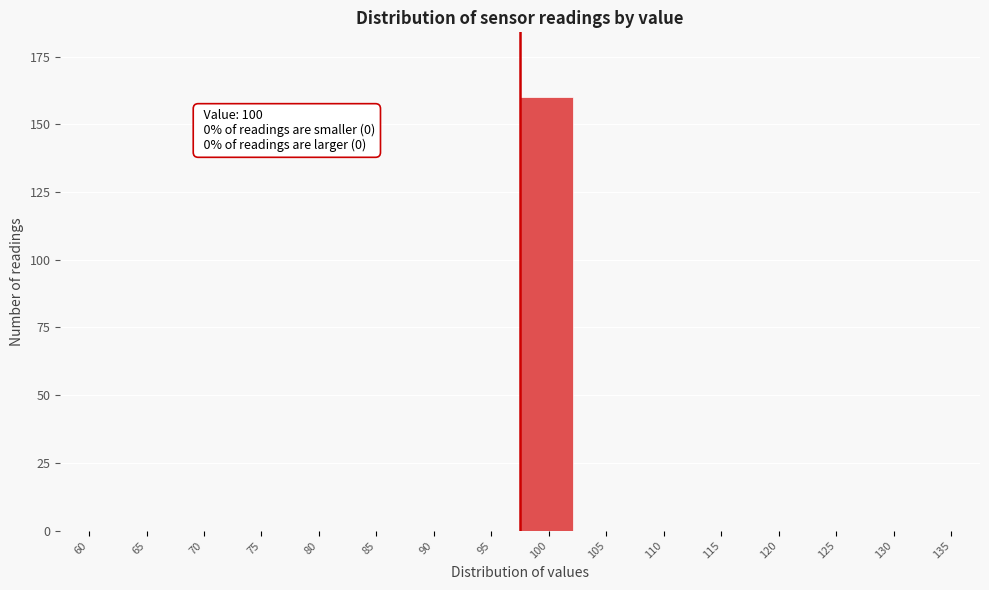

Reading left to right, extract all data points from this chart.

60=0	65=0	70=0	75=0	80=0	85=0	90=0	95=0	100=160	105=0	110=0	115=0	120=0	125=0	130=0	135=0